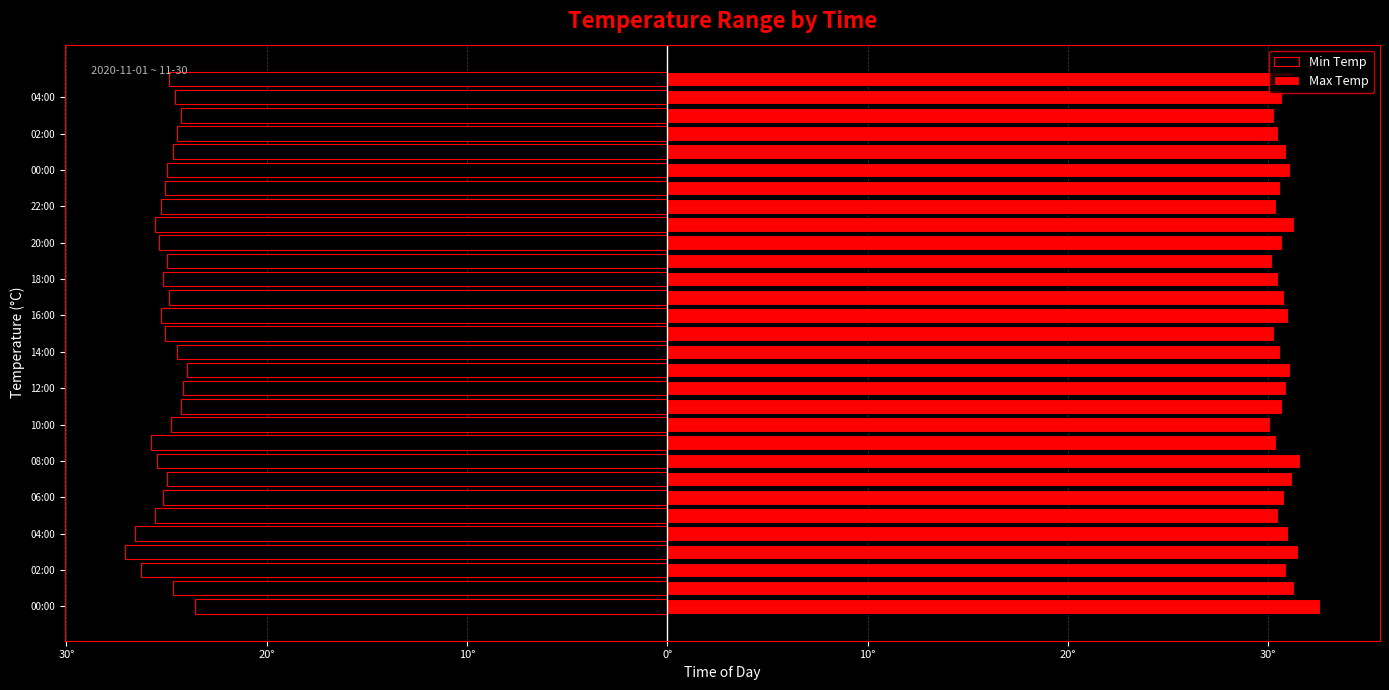

Rank the series by their average value, from highest to lowest.

Max Temp, Min Temp